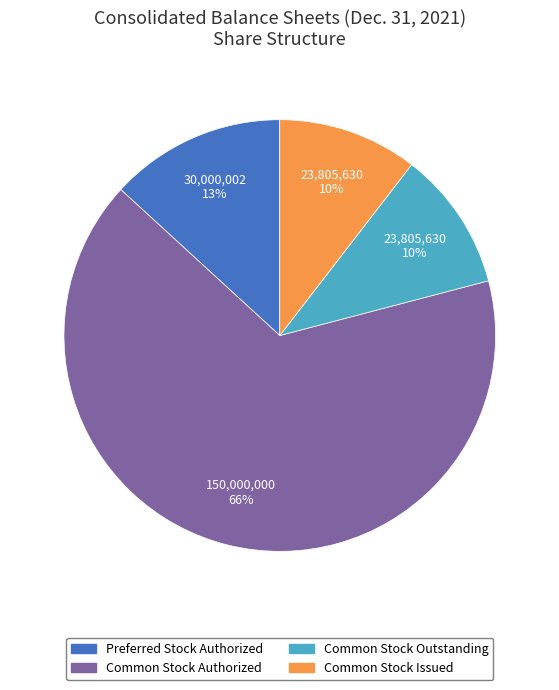

To the nearest percent, what is the average slice percentage?

25%